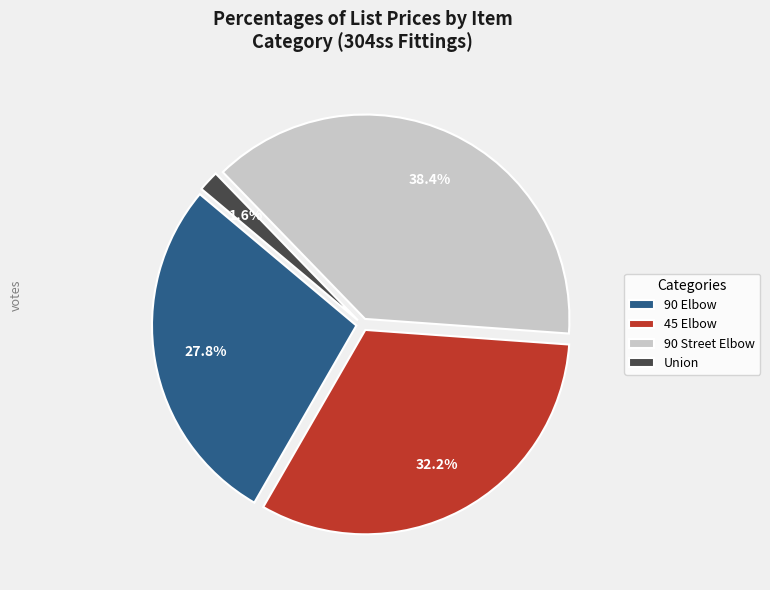

Rank the categories by value from highest to lowest.

90 Street Elbow, 45 Elbow, 90 Elbow, Union